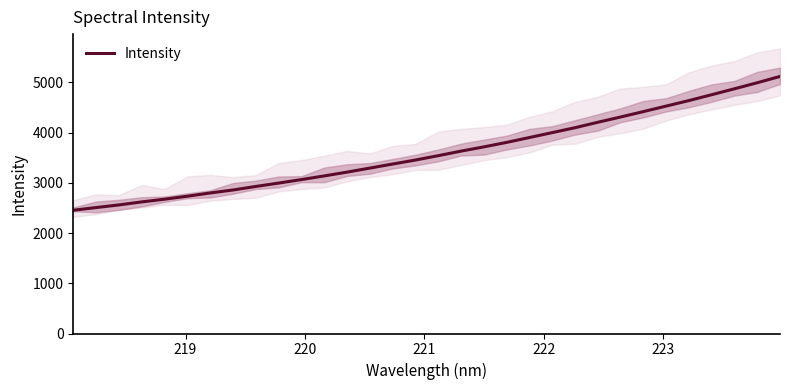

What is the maximum value for Intensity?

5115.9